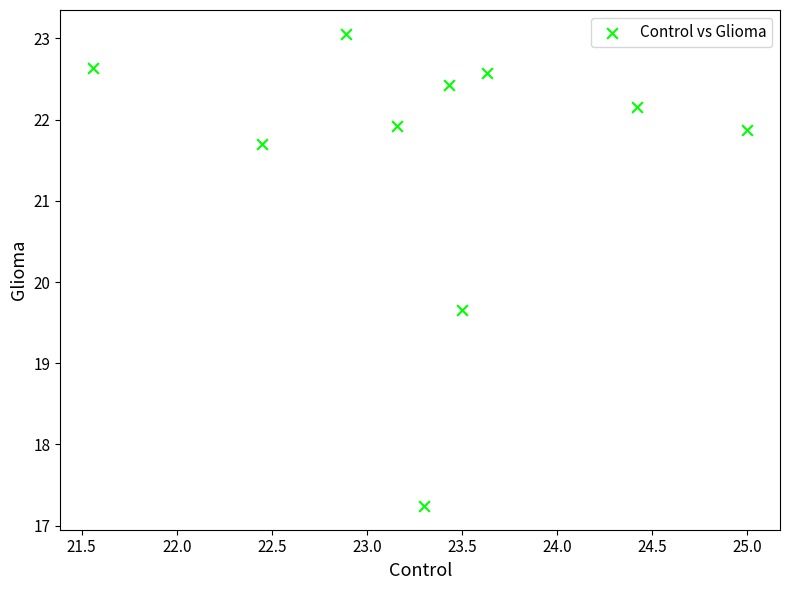

What is the average Y value?

21.5